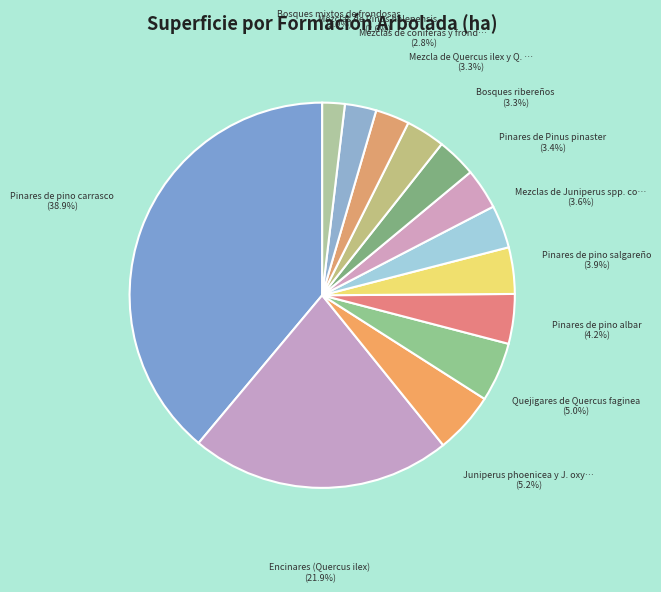

How many segments does this pie chart have?

13